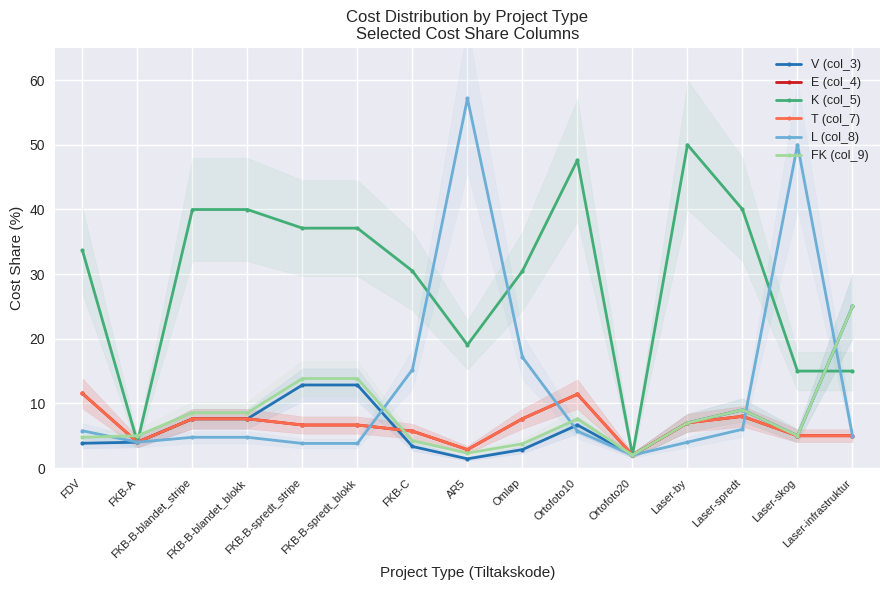

Which category has the highest value in the FK (col_9) series?

Laser-infrastruktur